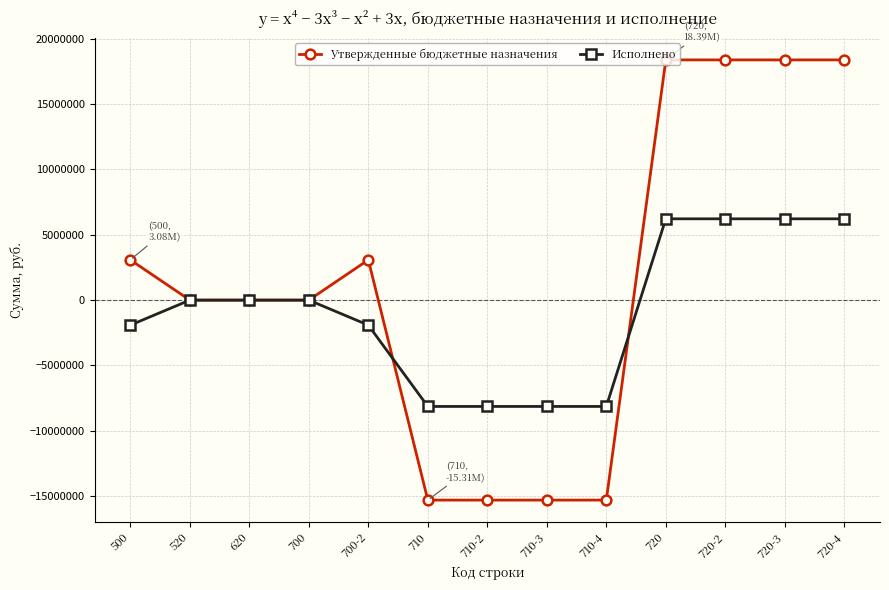

What is the total value across all series at 710-4?

-23446168.9